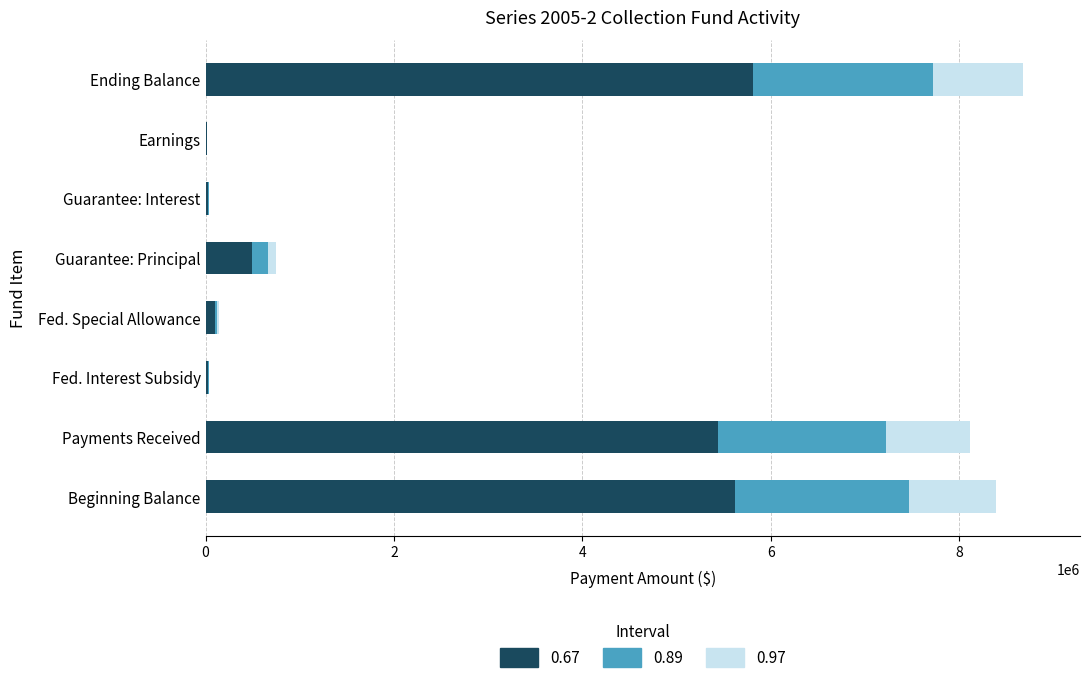

What is the highest value of the 0.67 series?

5813006.4